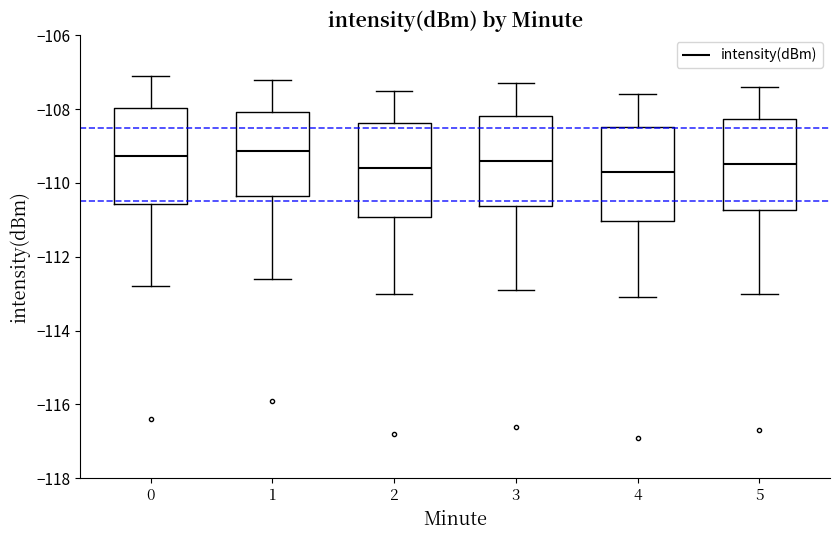

Reading left to right, read every box against the y-axis: the position of its median line, the range the box covers, and the ends of its whiskers. The values are not printed on the chart, so give them approximately, as read against the axis.

0: median -109.2, box -110.6 to -108.0, whiskers -112.8 to -107.0
1: median -109.2, box -110.4 to -108.0, whiskers -112.6 to -107.2
2: median -109.6, box -111.0 to -108.4, whiskers -113.0 to -107.4
3: median -109.4, box -110.6 to -108.2, whiskers -112.8 to -107.2
4: median -109.6, box -111.0 to -108.4, whiskers -113.0 to -107.6
5: median -109.4, box -110.8 to -108.2, whiskers -113.0 to -107.4